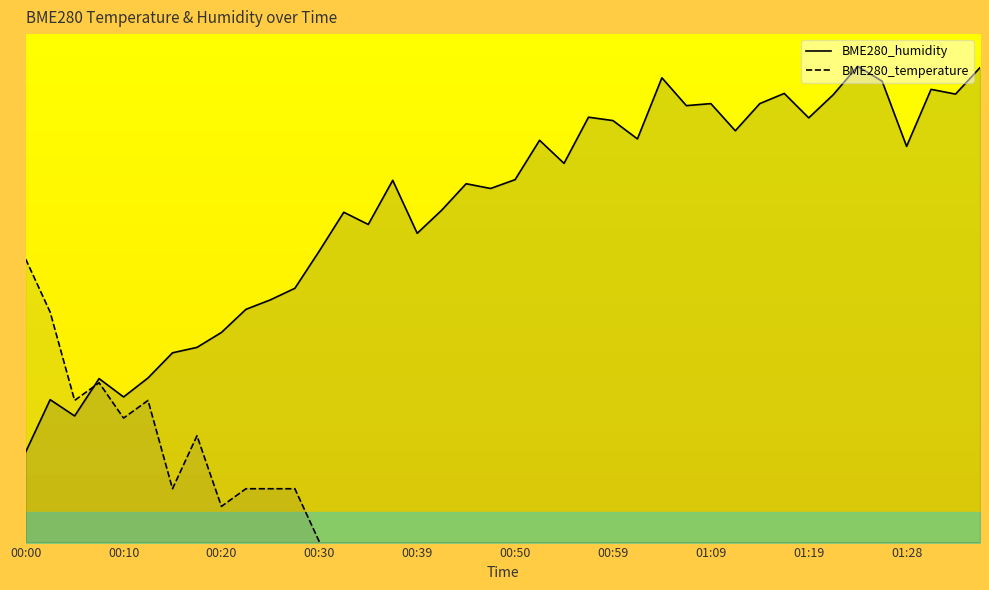

What is the label of the 10th point from the left?

00:23